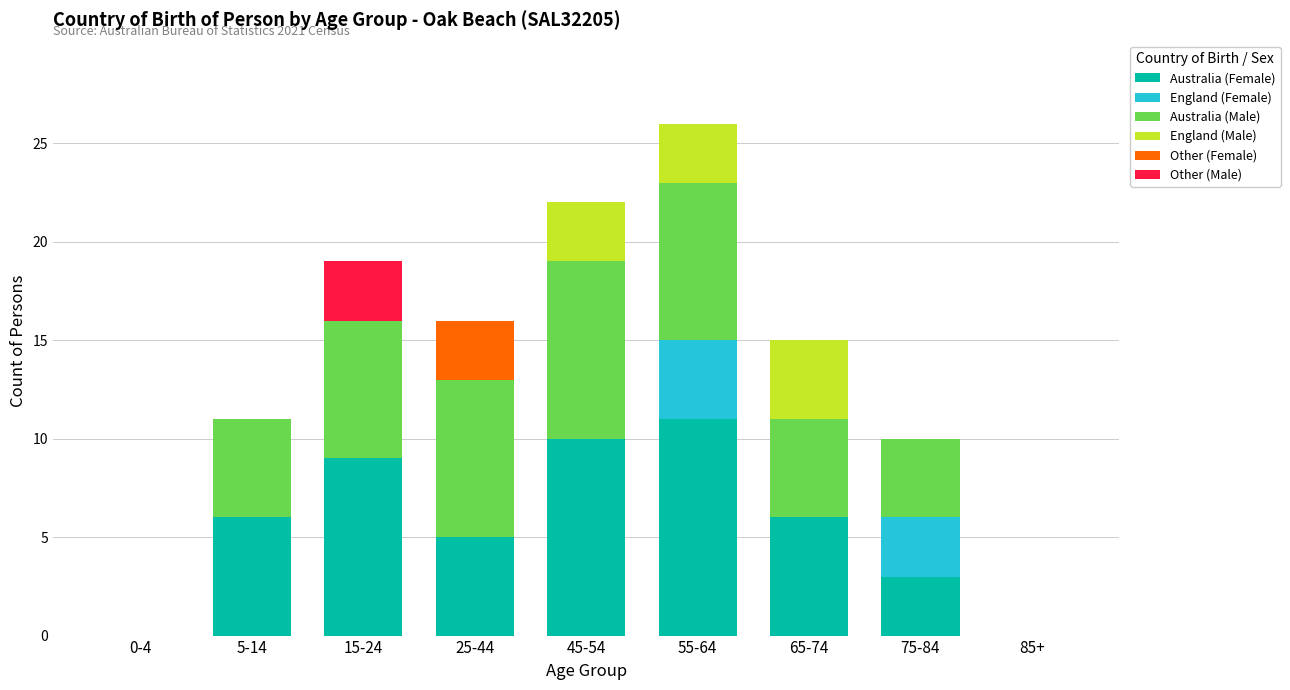

What is the total value across all series at 55-64?

26